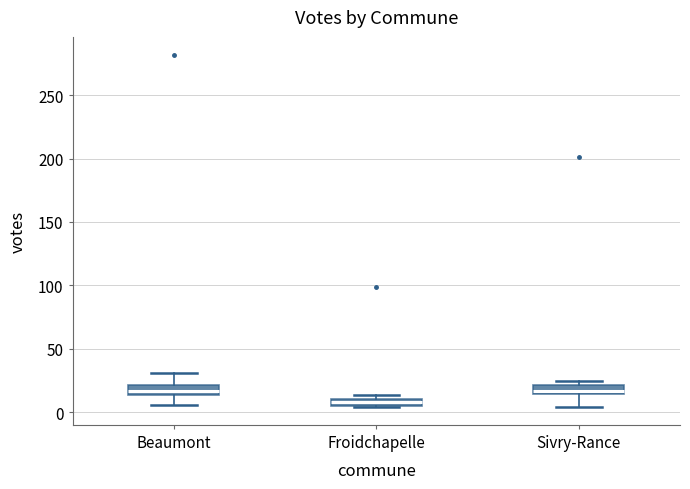

Where does the lower whisker of the box for Beaumont end on the y-axis? The values are not printed on the chart, so give them approximately, as read against the axis.

5